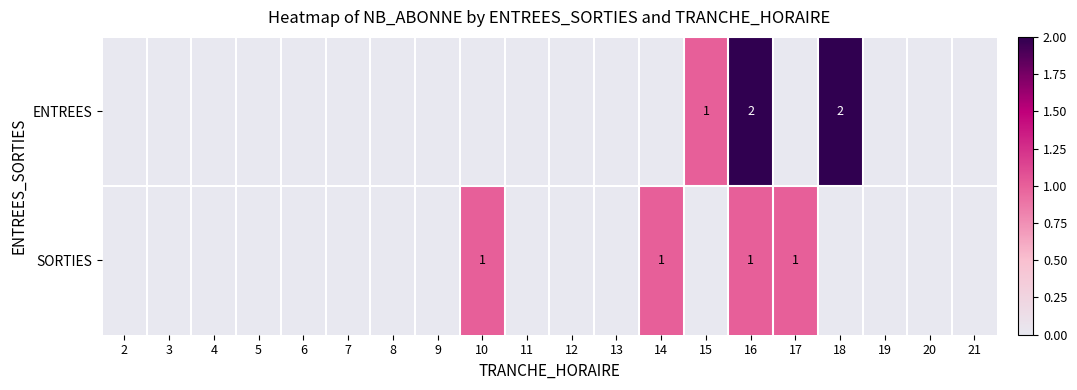

At 21, list the series in order from smallest to largest.

ENTREES, SORTIES